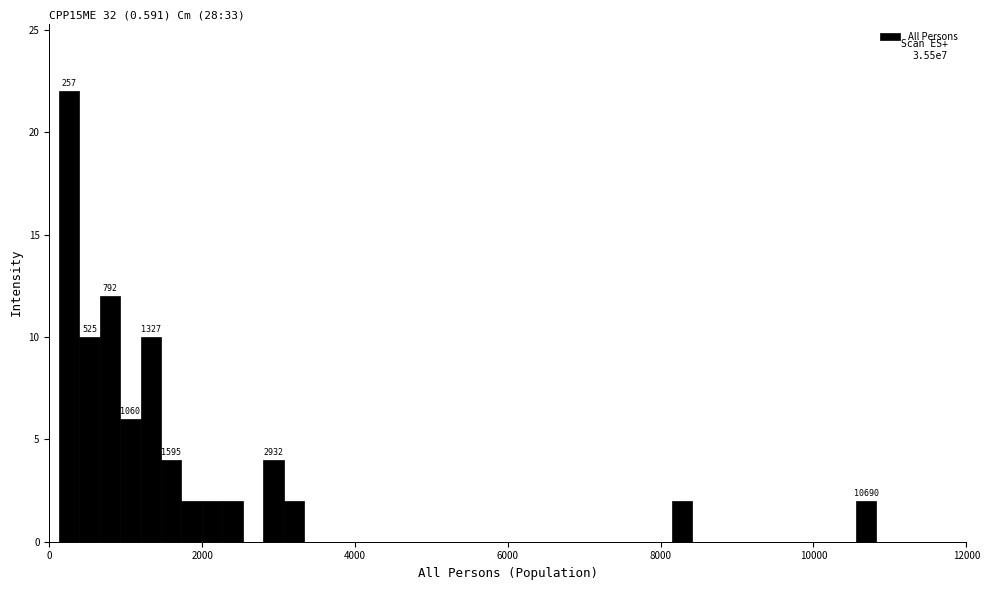

Read against the x-axis, roughly where is the centre of the tallest bar?

200